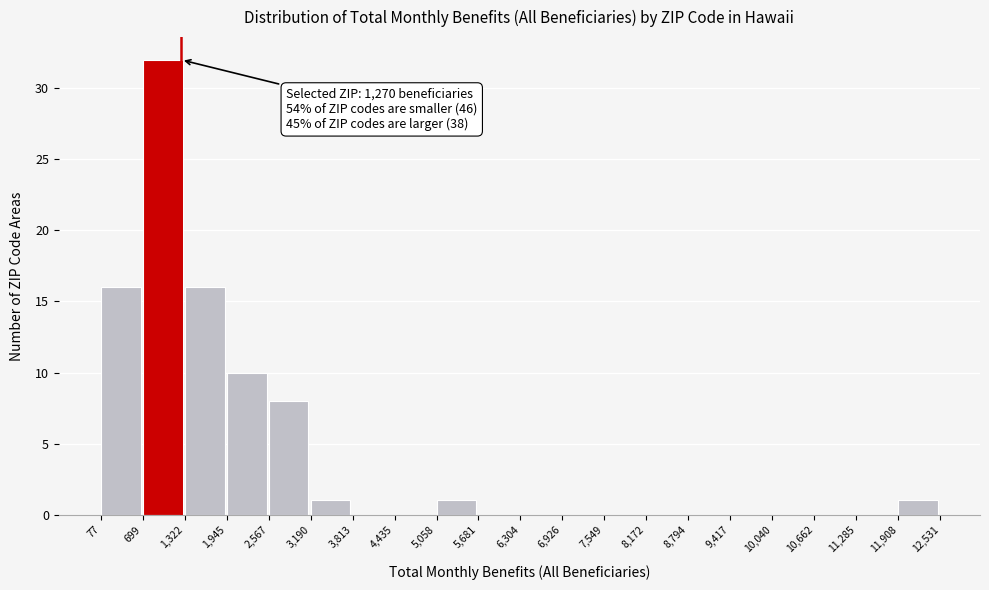

Over which range of the x-axis is the bar tallest?

699 to 1,322